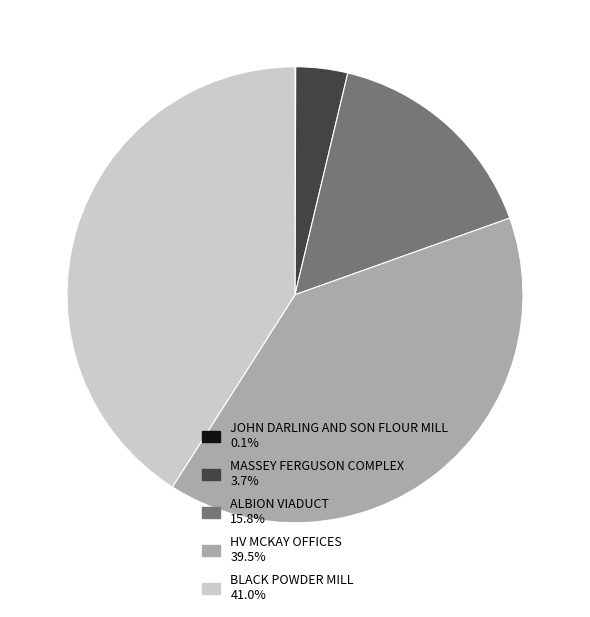

Does BLACK POWDER MILL 41.0% represent more than half of the total?

No